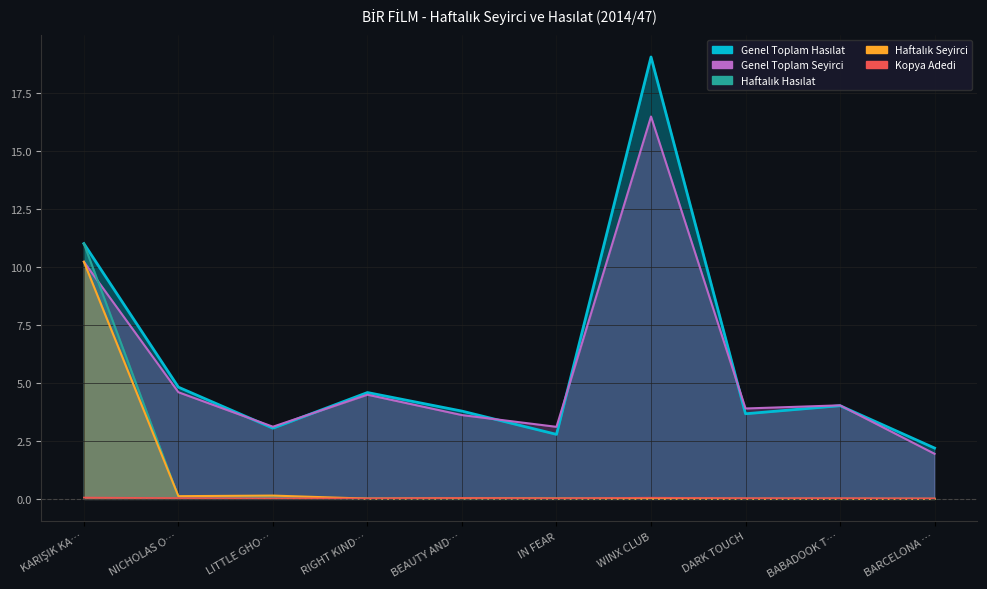

Reading left to right, extract all data points from this chart.

Haftalık Hasılat: 11.0	0.1	0.1	0.0	0.0	0.0	0.0	0.0	0.0	0.0
Haftalık Seyirci: 10.2	0.1	0.1	0.0	0.0	0.0	0.0	0.0	0.0	0.0
Kopya Adedi: 0.1	0.0	0.0	0.0	0.0	0.0	0.1	0.0	0.0	0.0
Genel Toplam Hasılat: 11.0	4.8	3.0	4.6	3.8	2.8	19.0	3.7	4.0	2.2
Genel Toplam Seyirci: 10.2	4.6	3.1	4.5	3.6	3.1	16.5	3.9	4.0	1.9